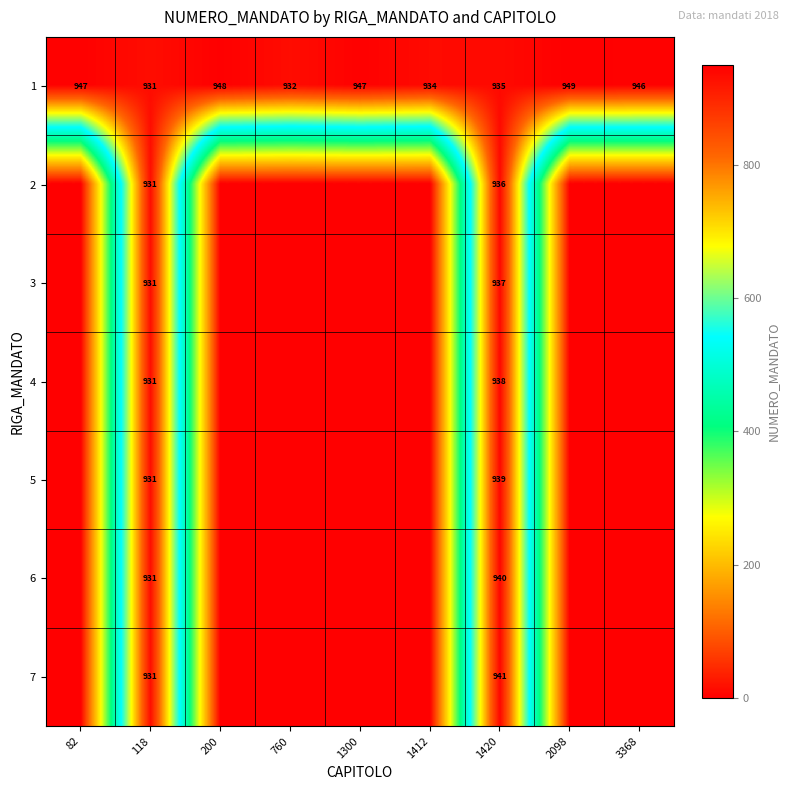

What is the difference between the 1 values at 760 and 1300?

15